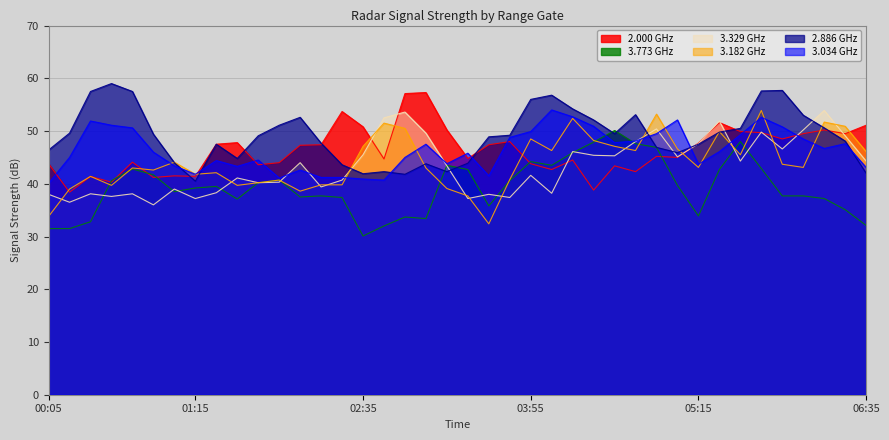

Which series ends up on top after the final intersection of 3.329 and 3.034?

3.329